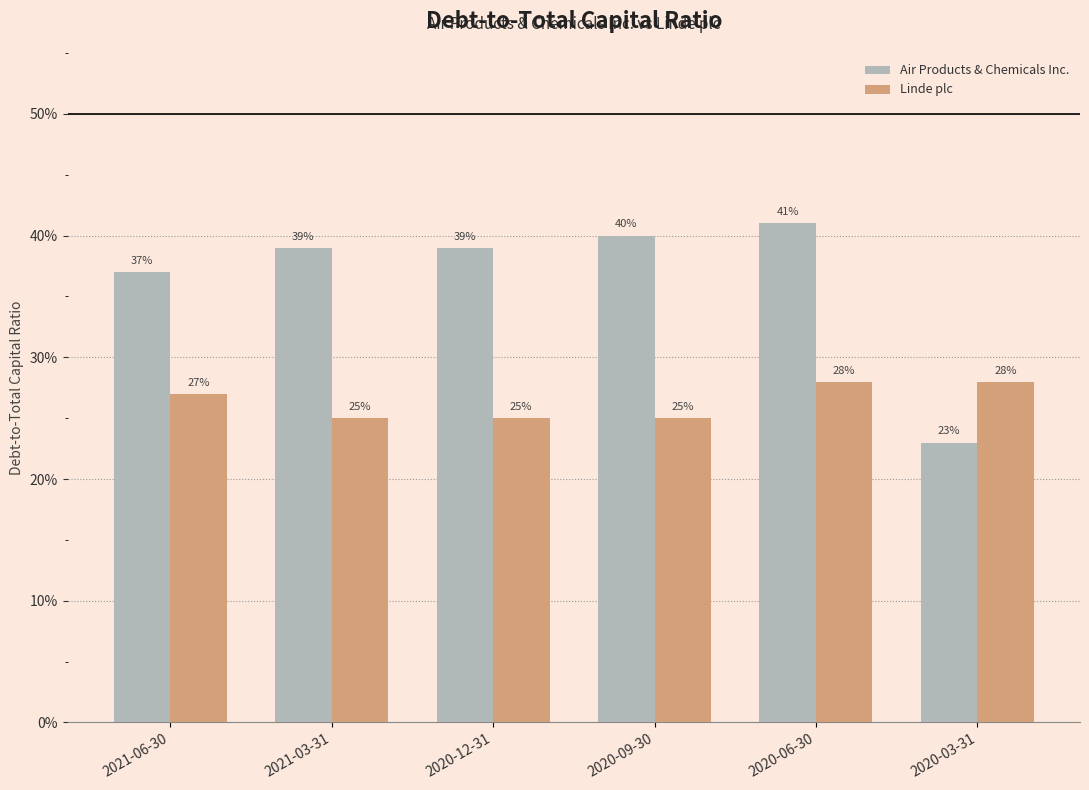

Read the Linde plc value at 2020-12-31.

0.2